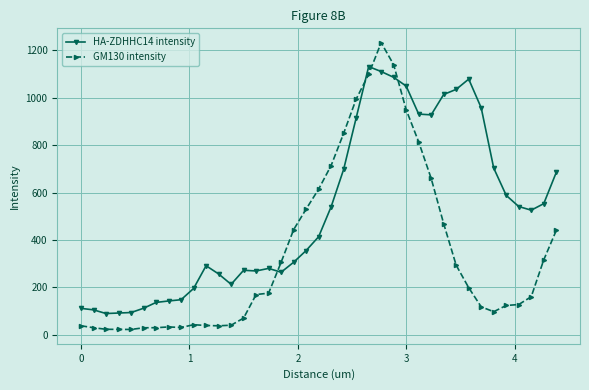

List the series in order of their peak value, lowest first.

HA-ZDHHC14 intensity, GM130 intensity